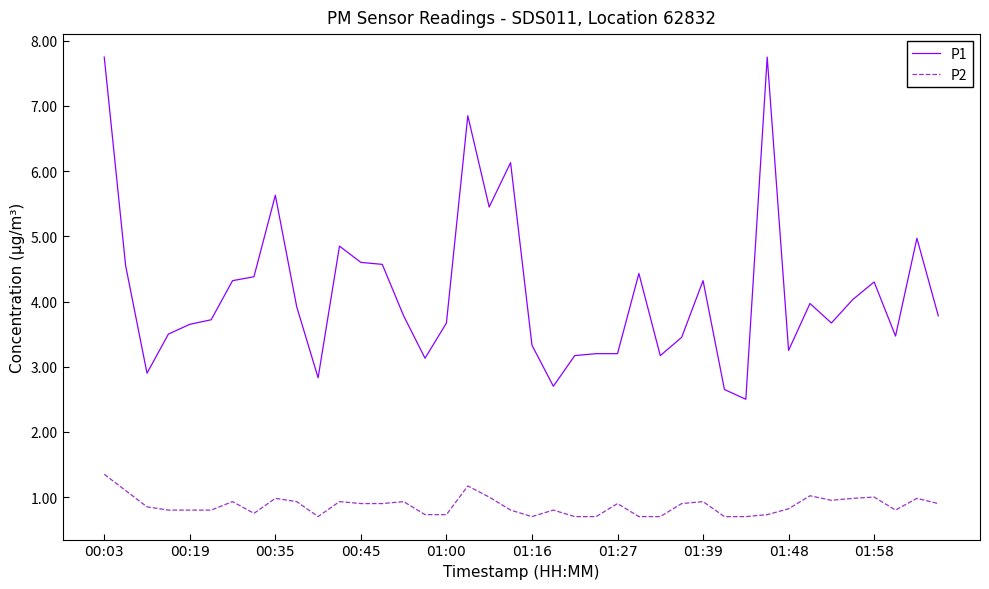

Which series has the largest total across all categories?

P1